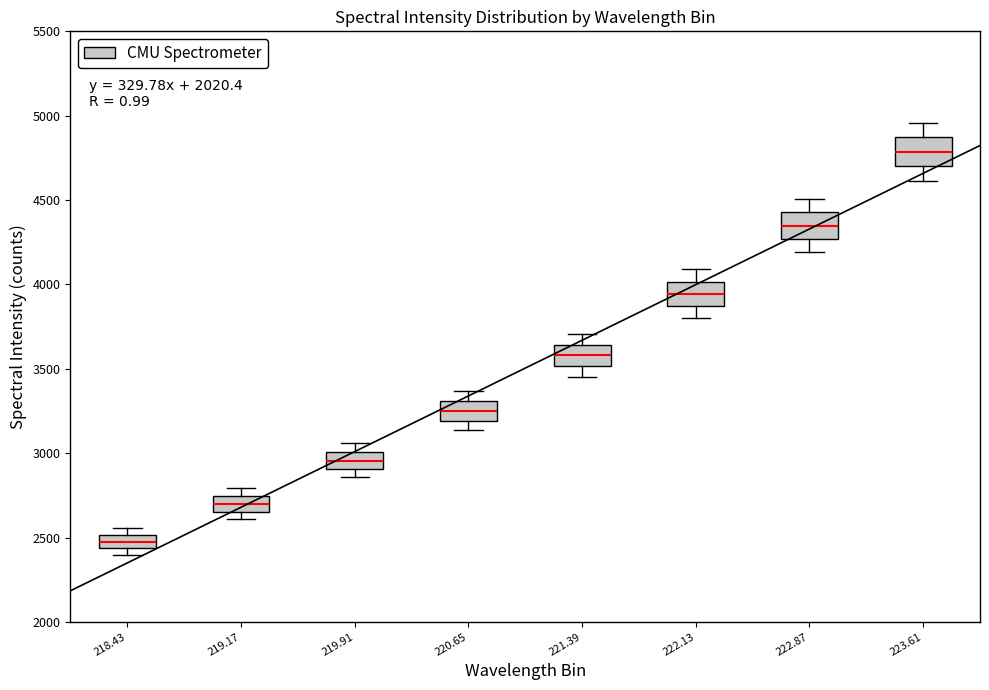

Where is the lower edge of the box at x = 218.43 on the y-axis? The values are not printed on the chart, so give them approximately, as read against the axis.

2450